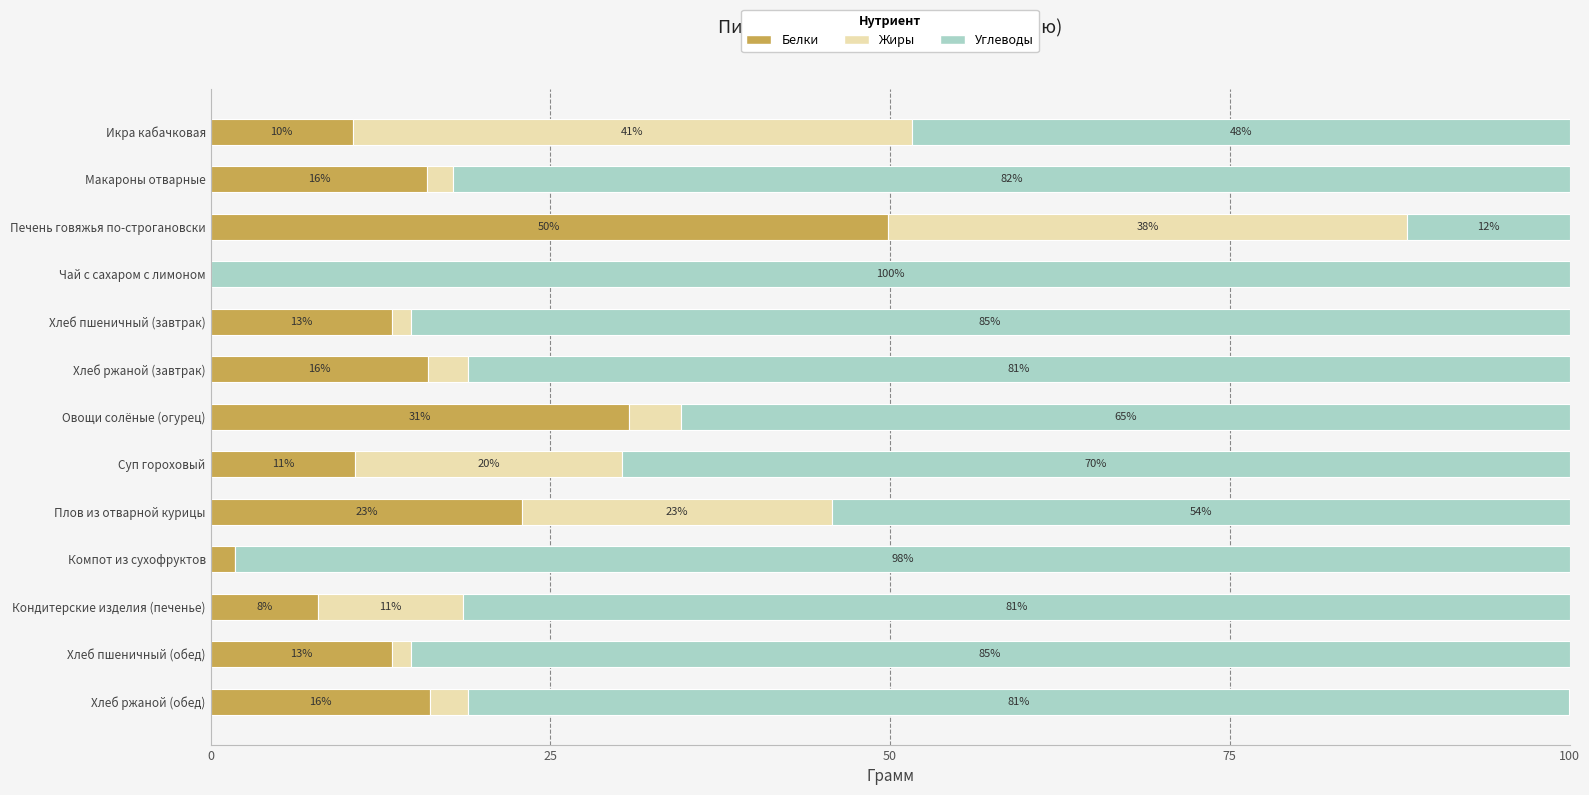

What is the highest value of the Белки series?

49.9